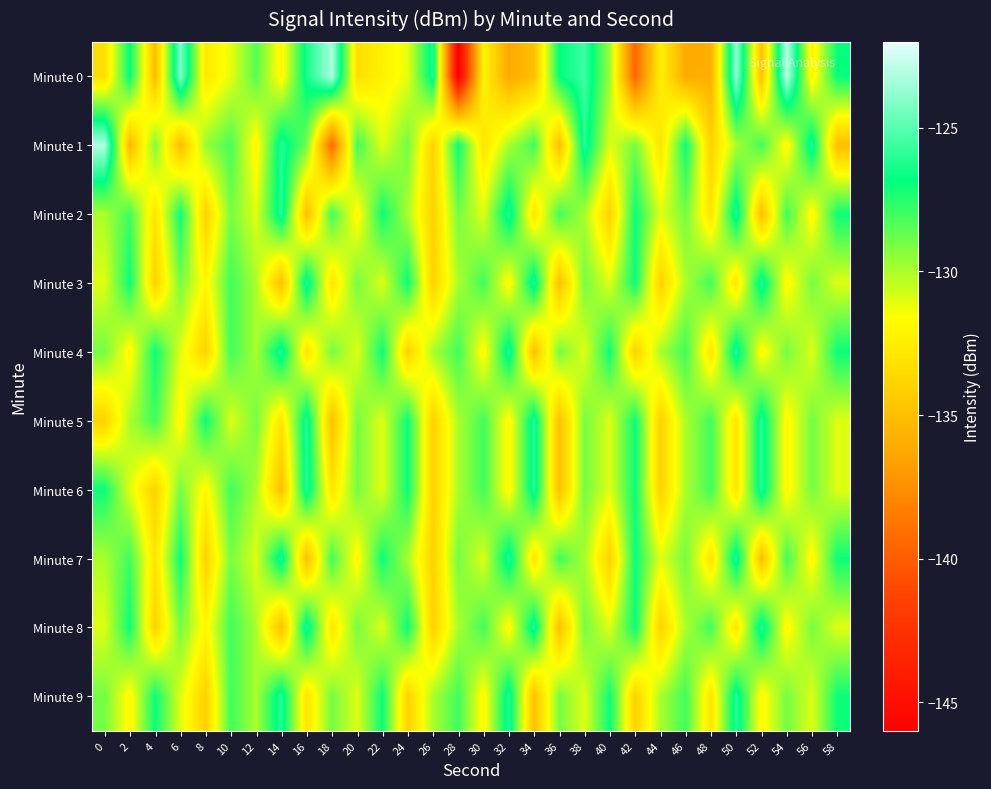

Which has a higher value, 54 or 42?

54